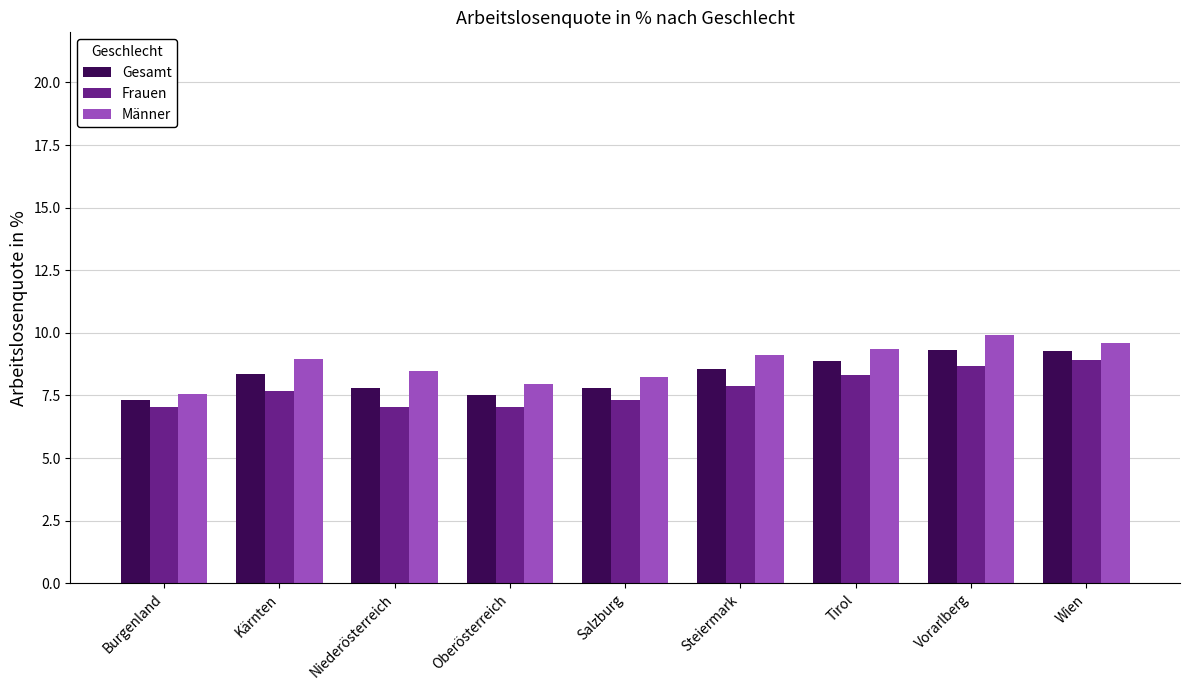

Read the Frauen value at Vorarlberg.

8.7